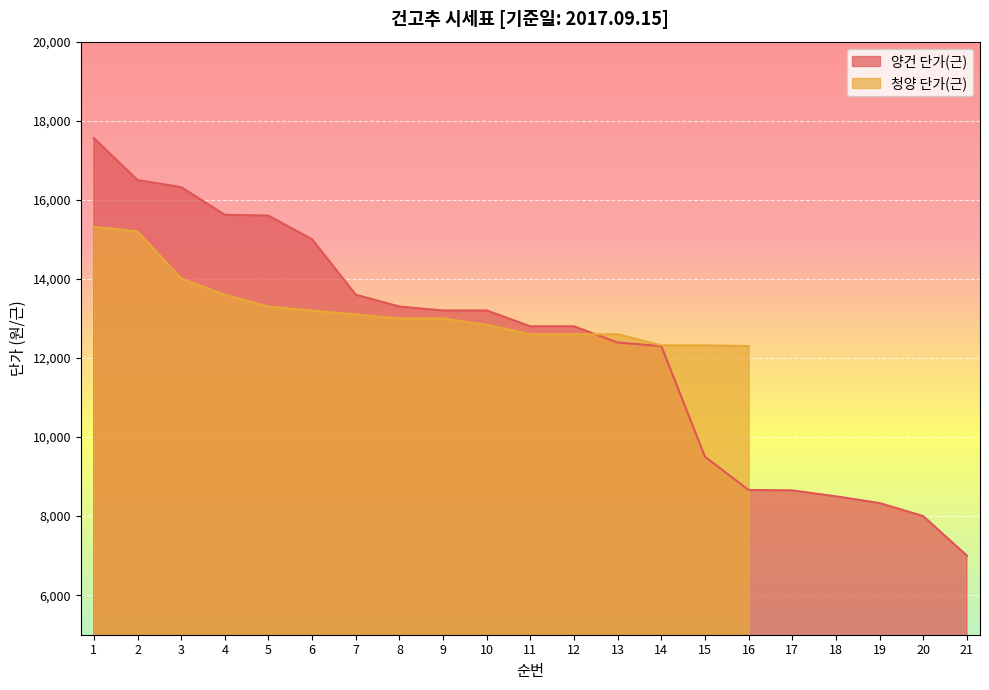

What is the maximum value shown in the chart?

17560